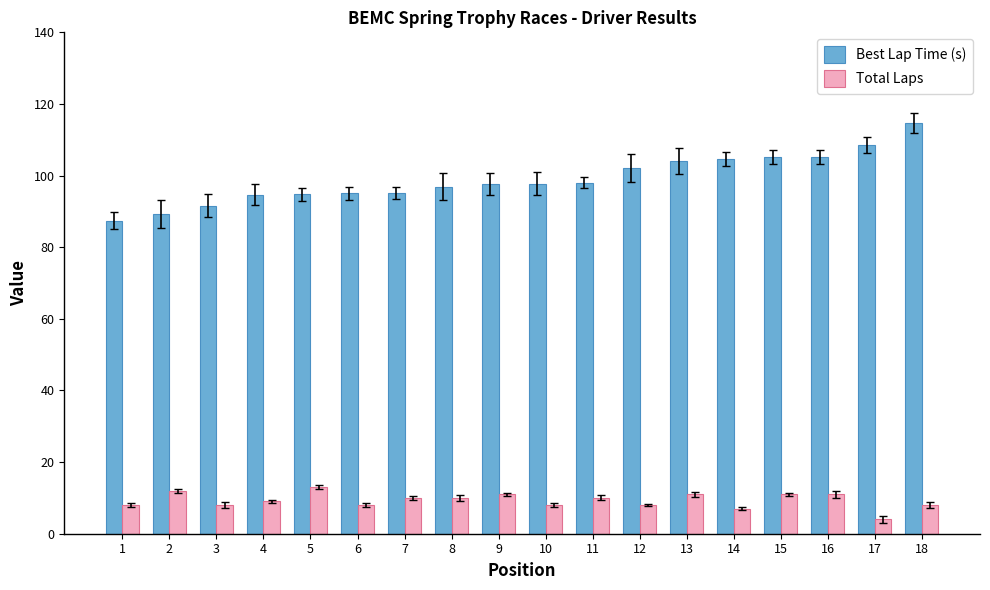

Rank the series by their maximum value, from highest to lowest.

Best Lap Time (s), Total Laps